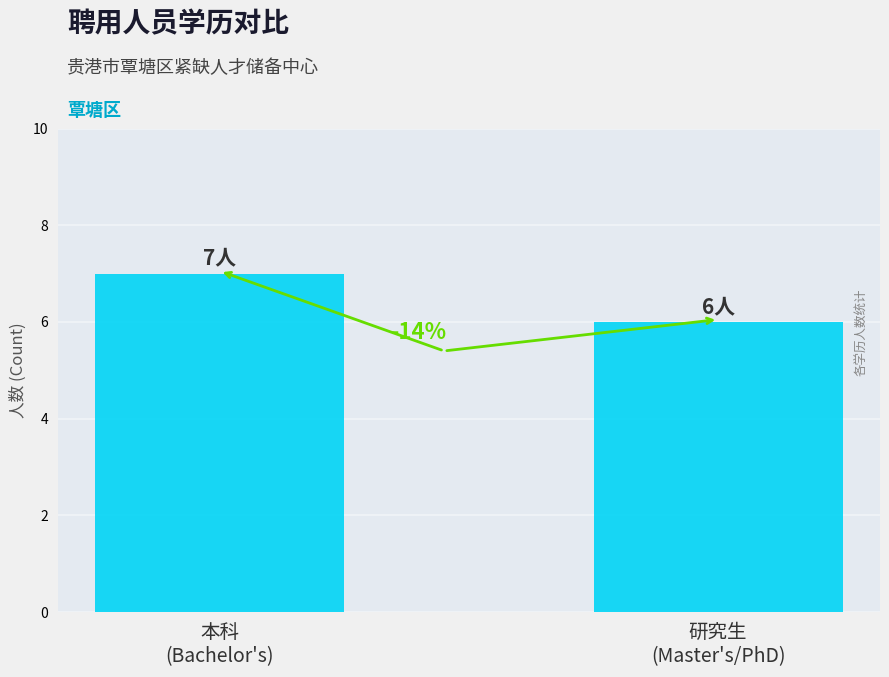

What is the average value?

6